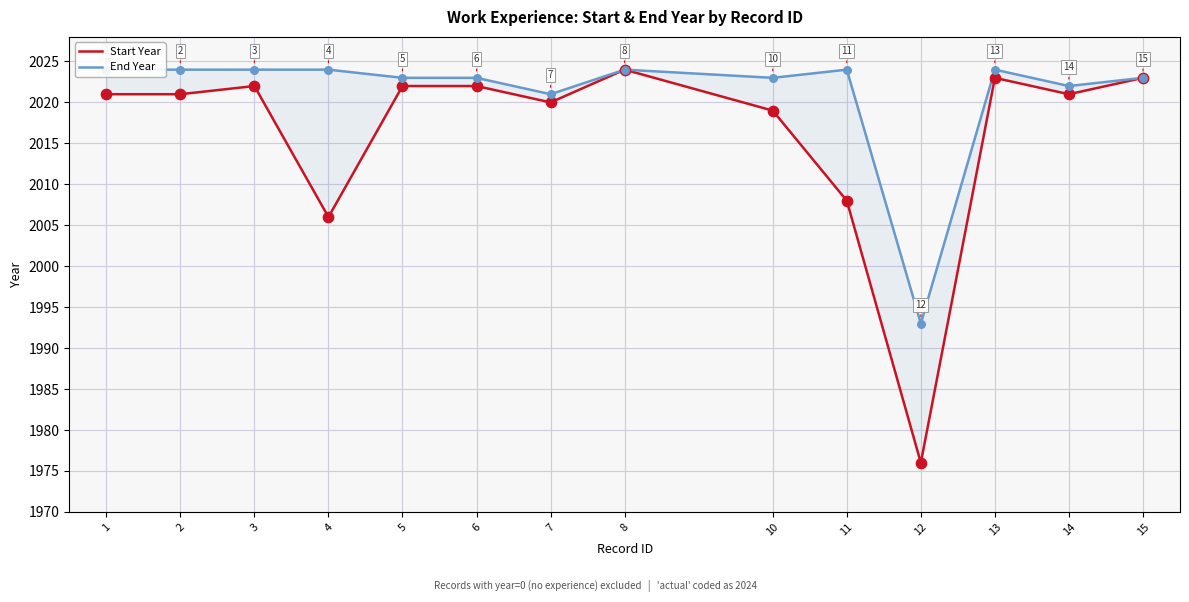

Which series has the largest total across all categories?

End Year